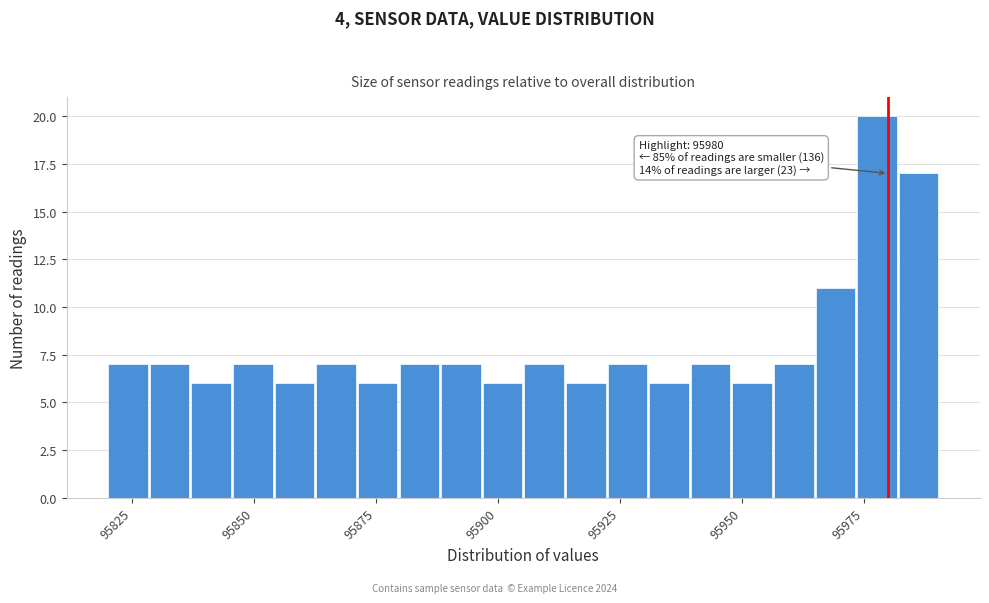

Around what value on the x-axis is the tallest bar? Give the approximate position of its centre, as read against the axis.

95980